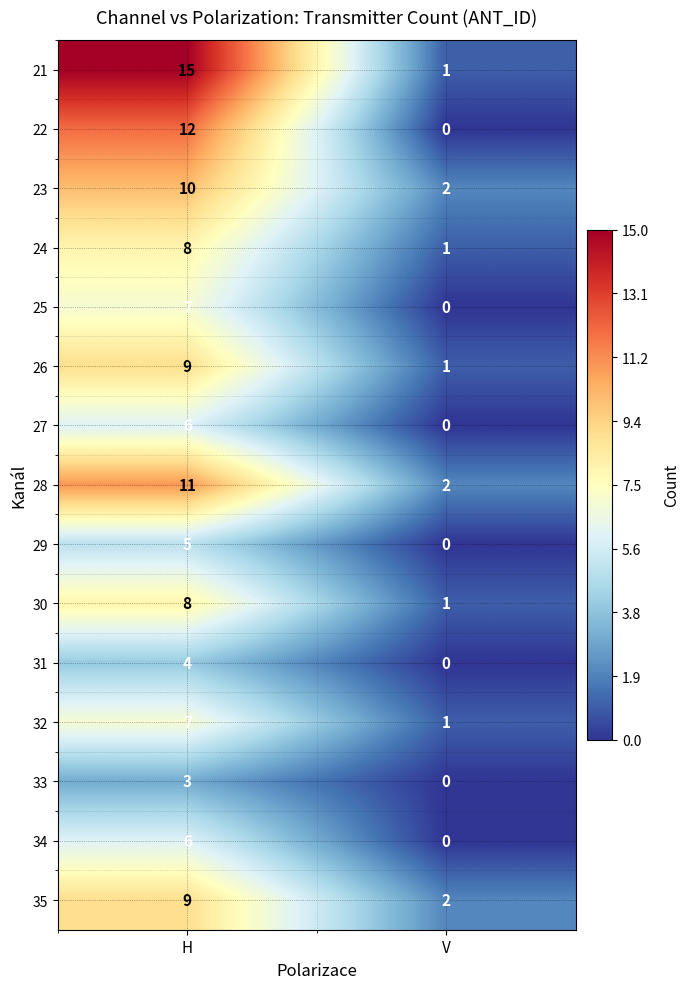

Which series has the largest total across all categories?

21